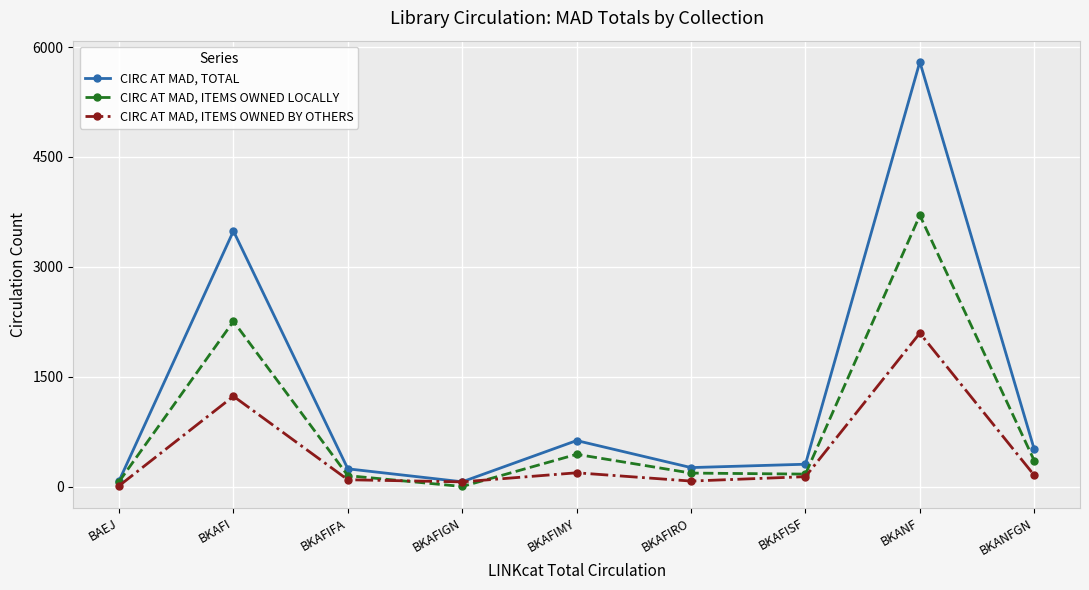

Between which two adjacent categories do CIRC AT MAD, ITEMS OWNED BY OTHERS and CIRC AT MAD, ITEMS OWNED LOCALLY first intersect?

BKAFIFA and BKAFIGN